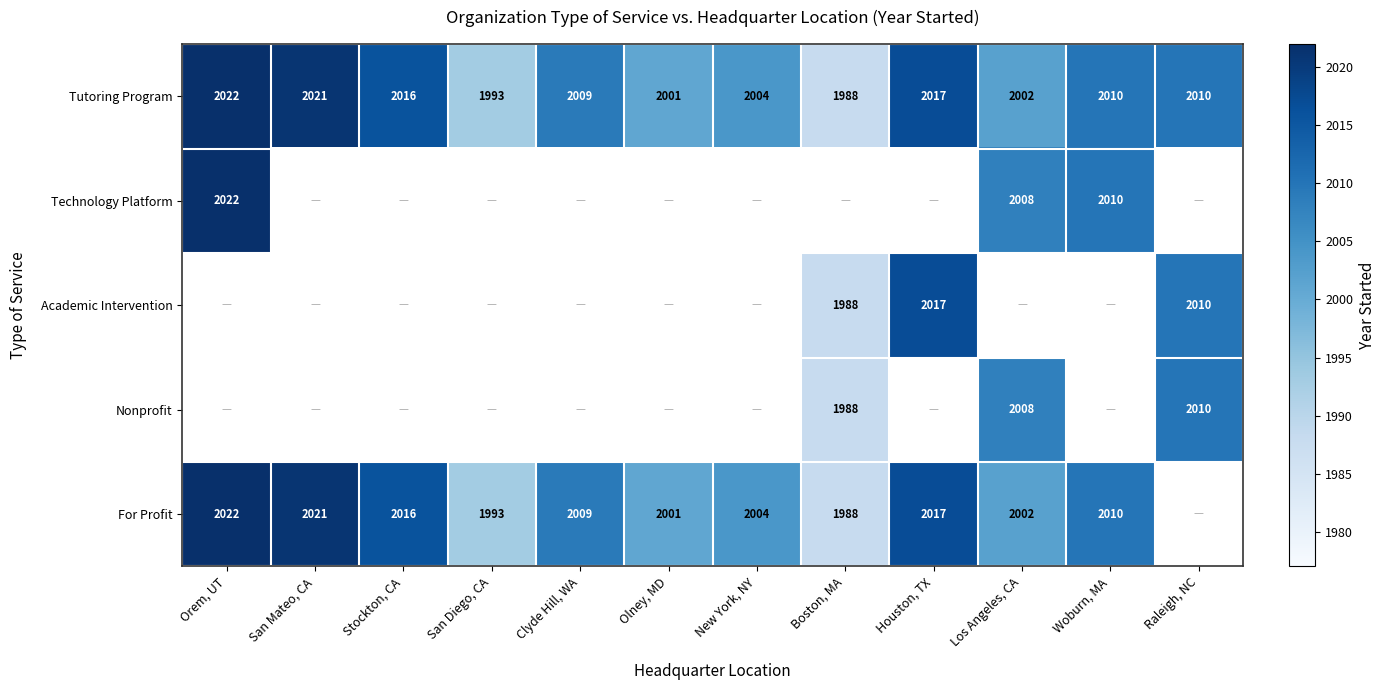

How many values in the Tutoring Program series are below 2010?

6